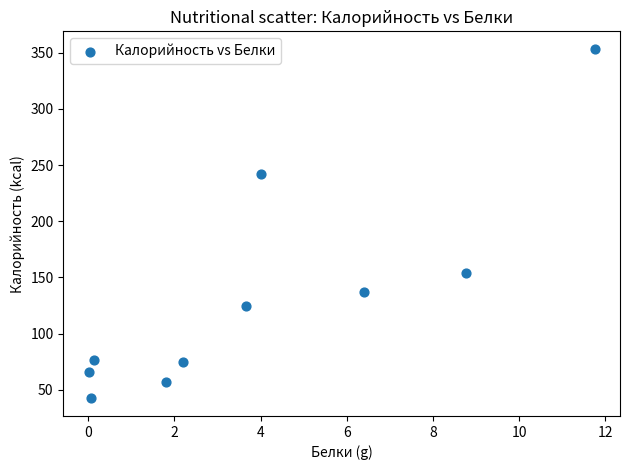

What is the range of Y values (max minus min)?

311.2